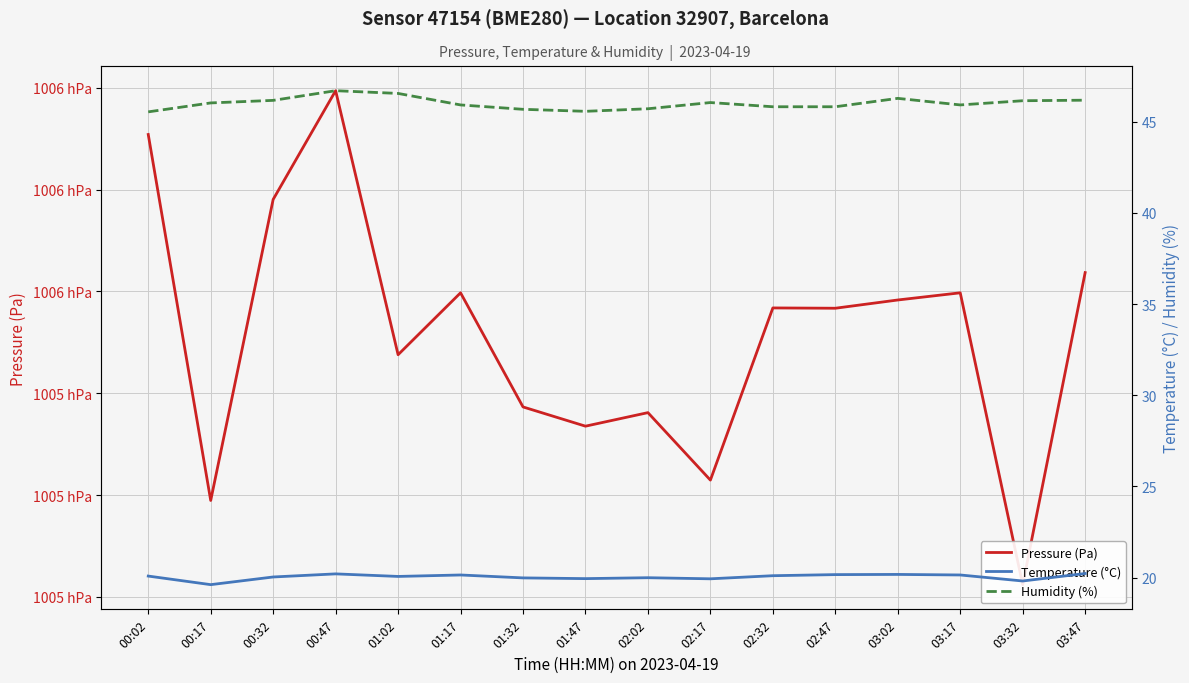

True or false: Temperature (°C) and Pressure (Pa) cross at least once.

False